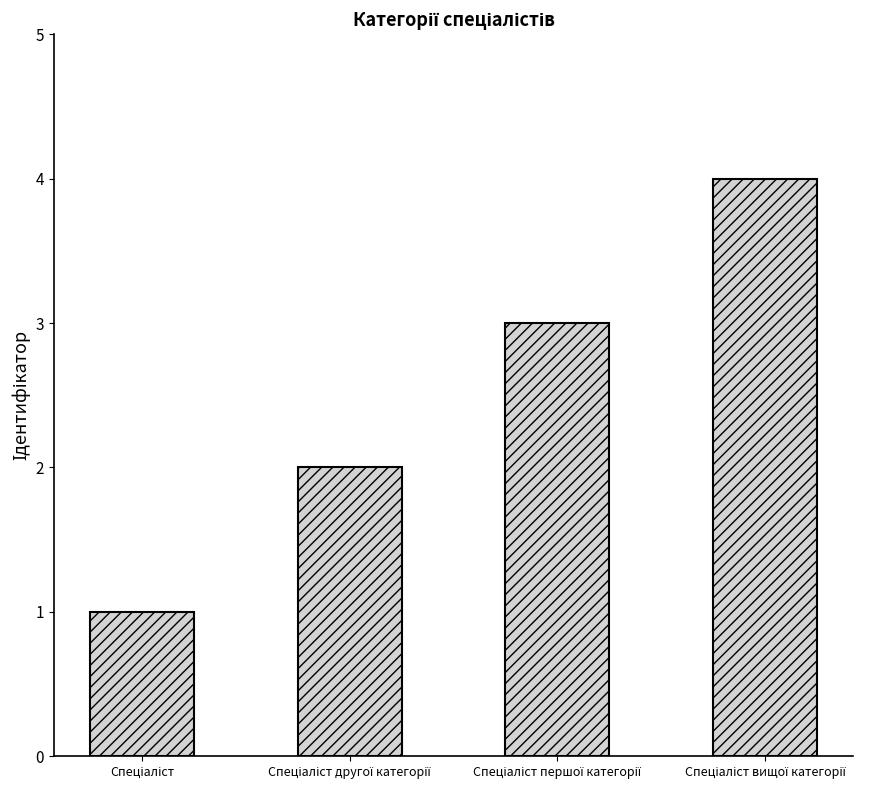

What is the greatest value displayed?

4